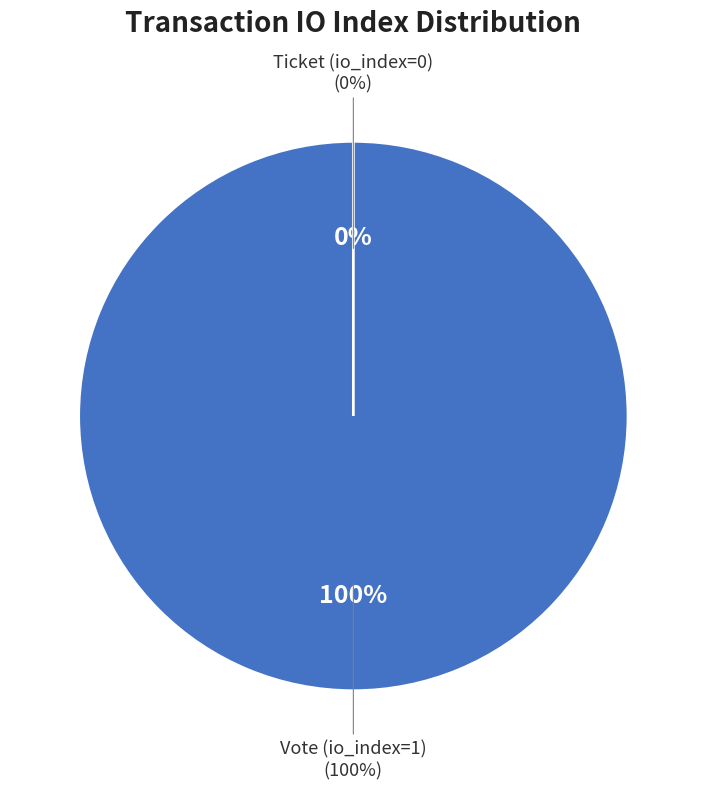

To the nearest percent, what is the combined percentage of Vote (io_index=1) and Ticket (io_index=0)?

100%